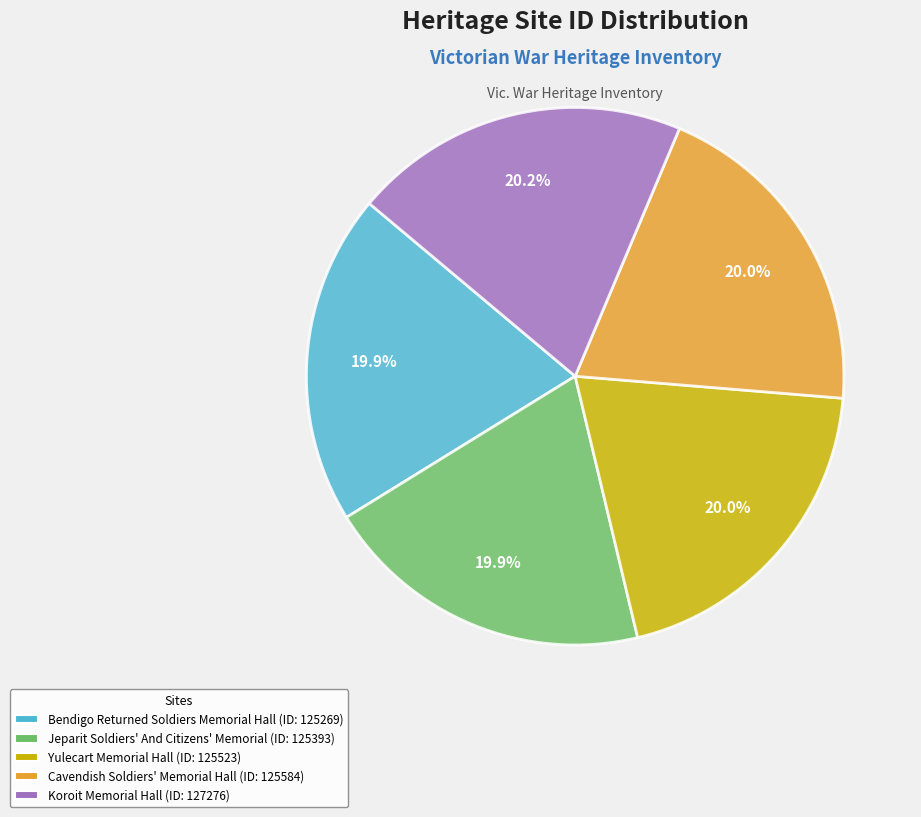

Count the number of slices in the pie.

5